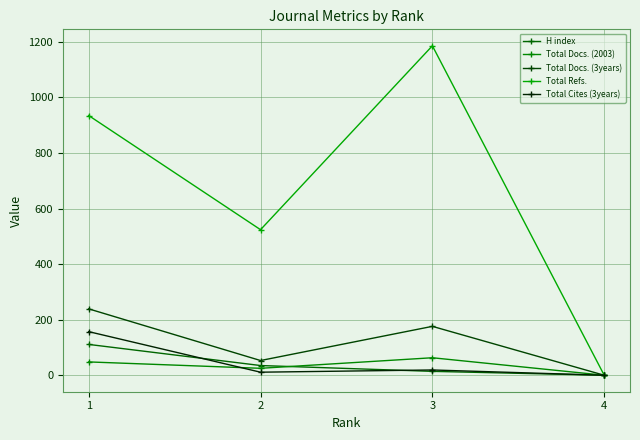

True or false: Total Refs. and Total Cites (3years) cross at least once.

False